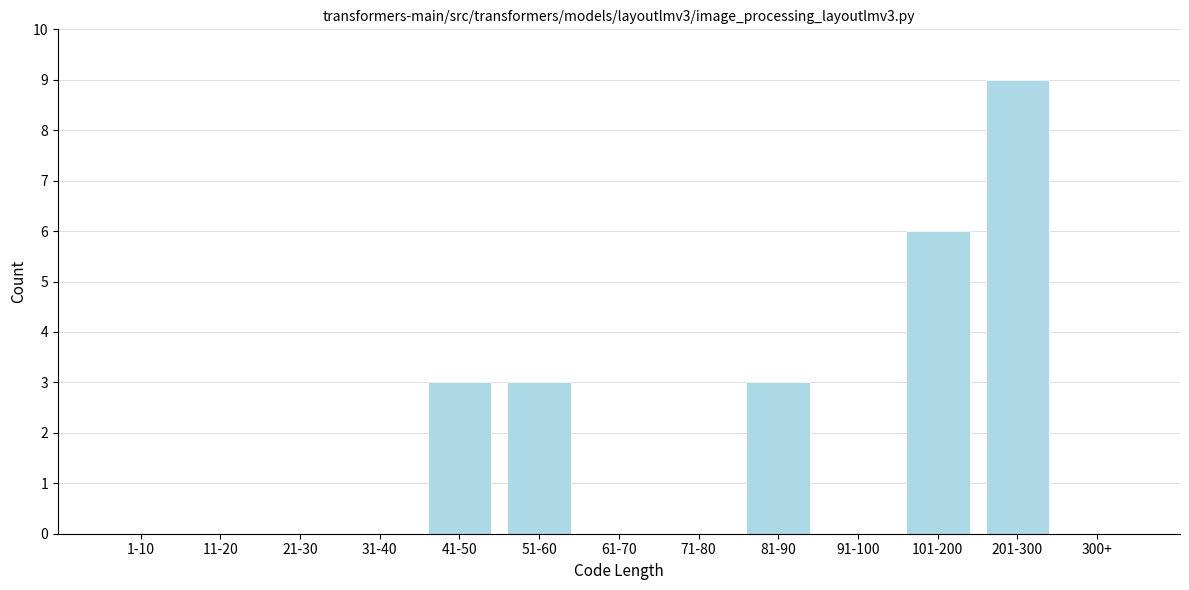

Reading left to right, transcribe all the data shown in this chart.

1-10=0	11-20=0	21-30=0	31-40=0	41-50=3	51-60=3	61-70=0	71-80=0	81-90=3	91-100=0	101-200=6	201-300=9	300+=0